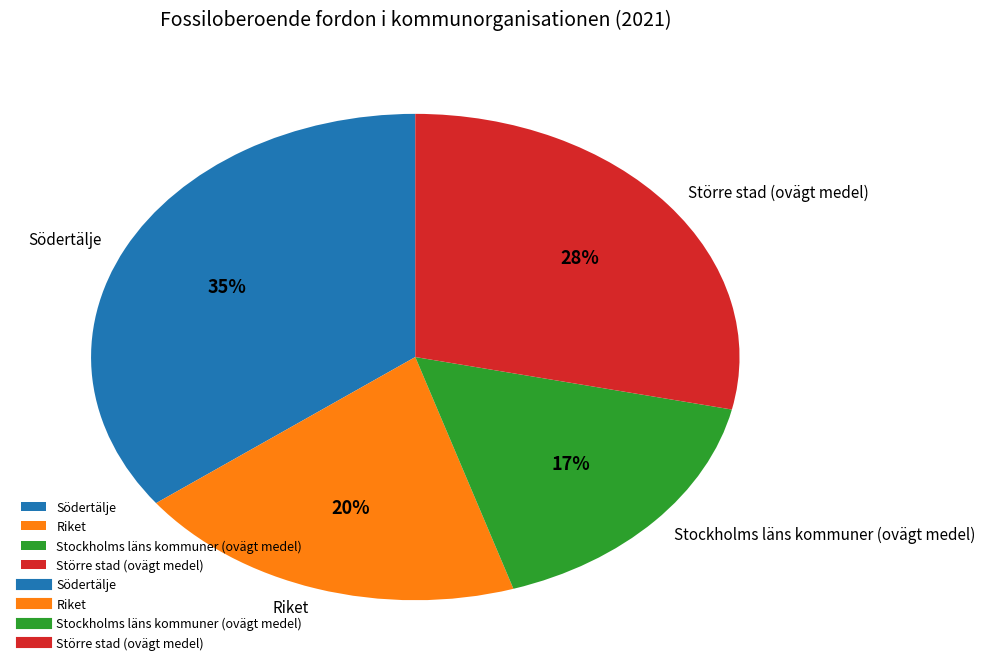

Which has a higher value, Södertälje or Stockholms läns kommuner (ovägt medel)?

Södertälje